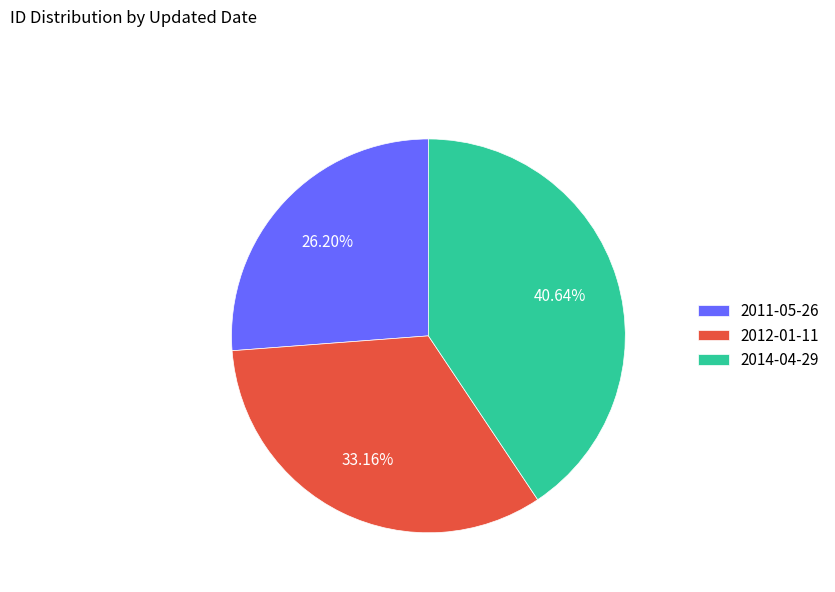

To the nearest percent, what percentage of the pie is 2011-05-26?

26%